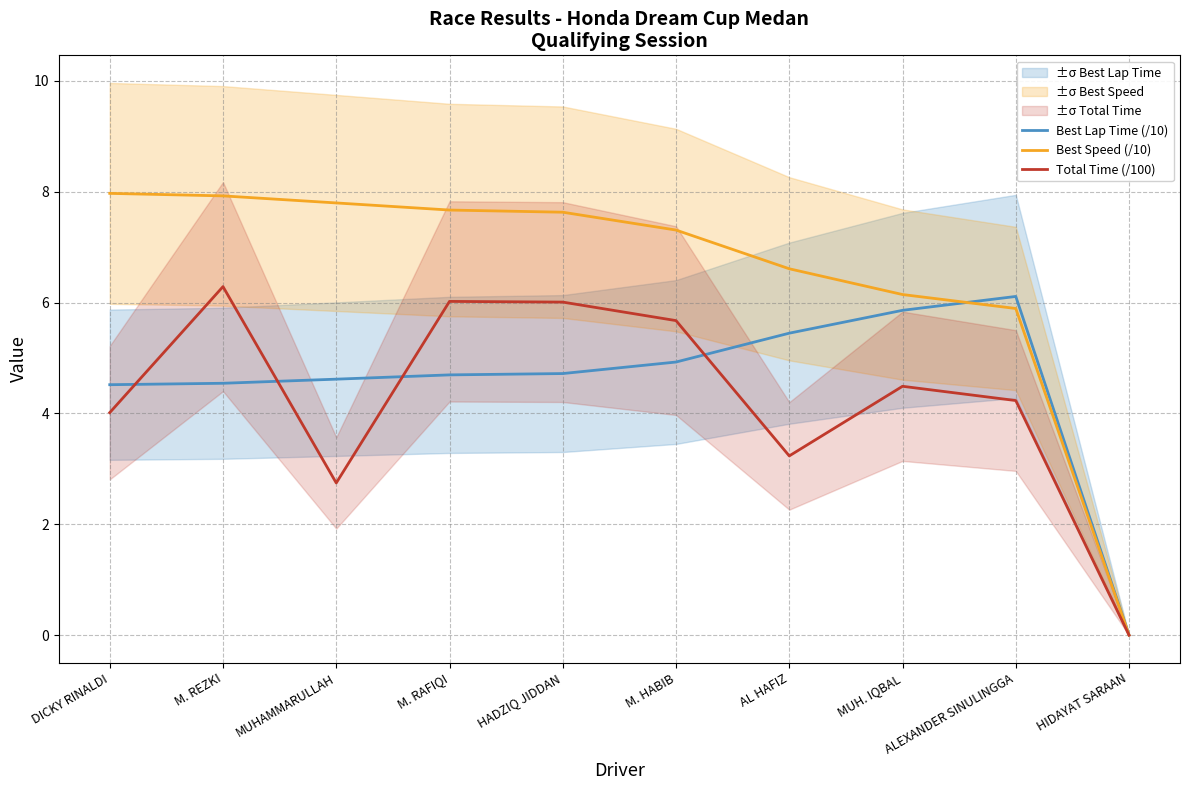

What is the label of the 2nd point from the right?

ALEXANDER SINULINGGA